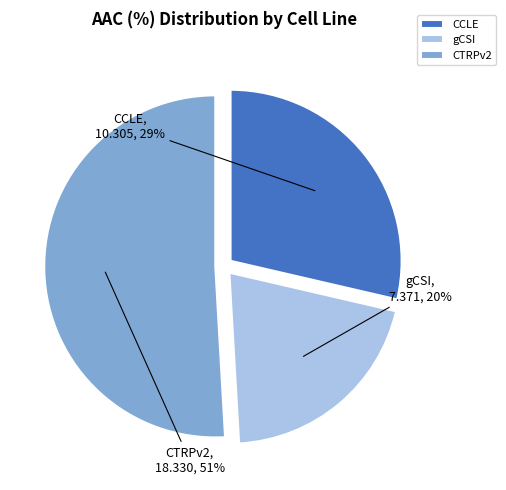

Which slice is the smallest?

gCSI